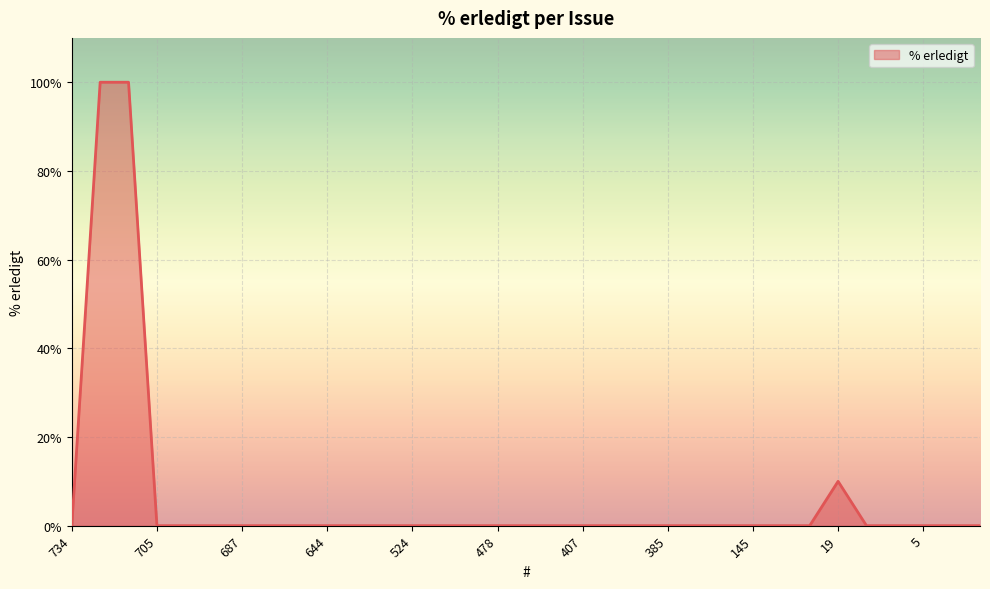

What is the maximum value shown in the chart?

100